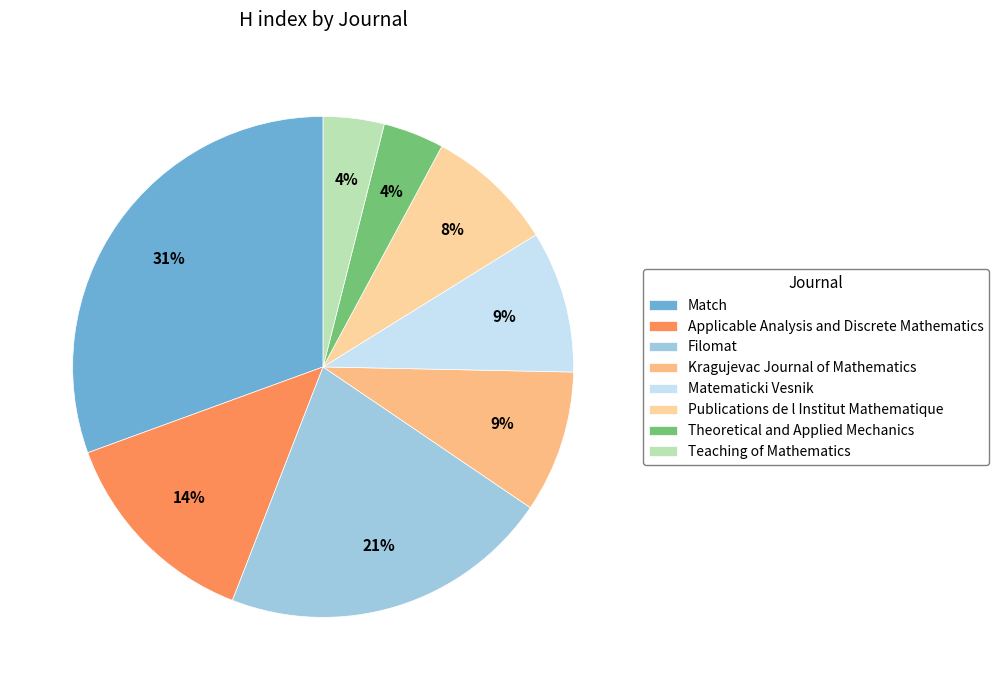

The Publications de l Institut Mathematique slice represents 22% of the pie. True or false?

False